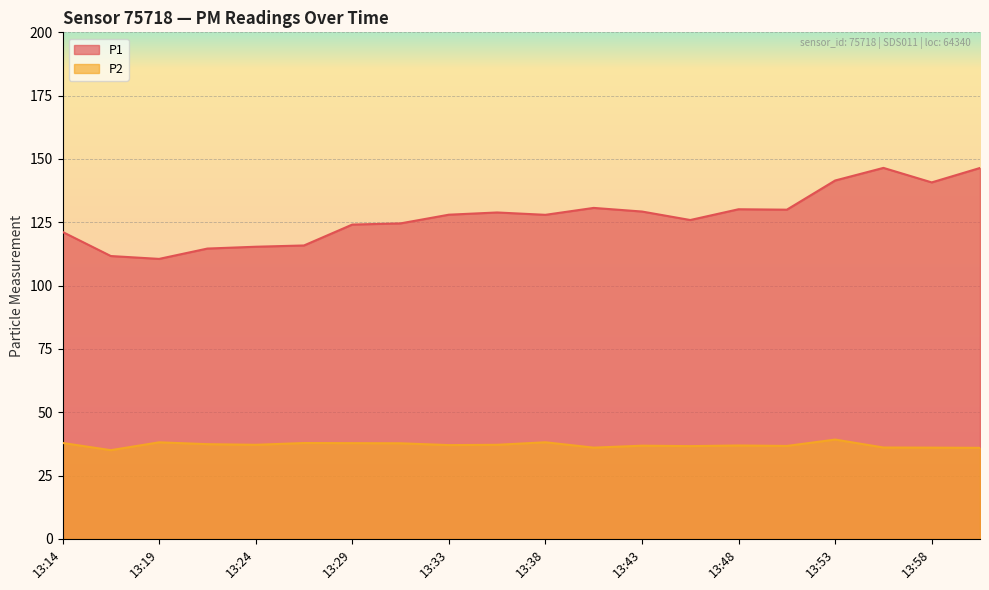

Which series has the widest spread of values?

P1